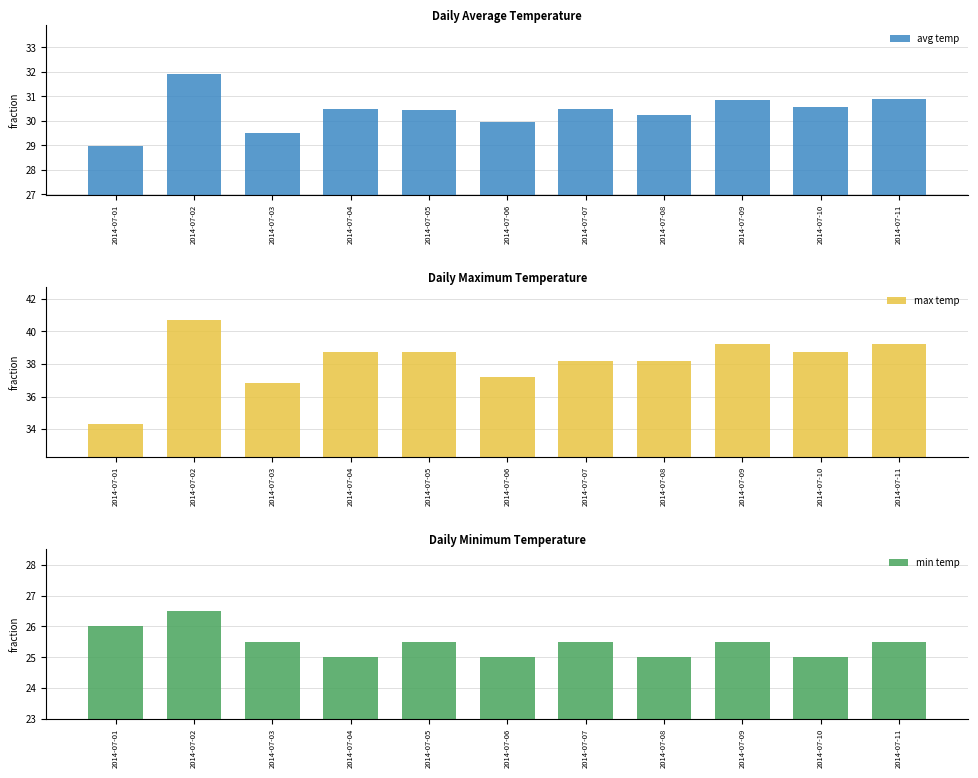

Rank the series by their average value, from lowest to highest.

min temp, avg temp, max temp